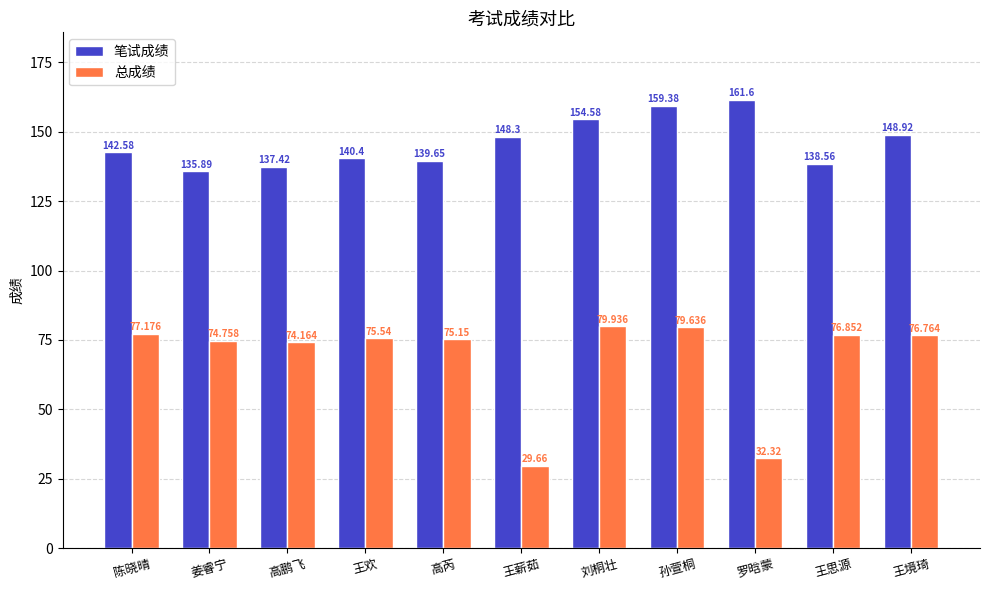

Reading left to right, list all the values displayed in this chart.

笔试成绩: 陈晓晴=142.6	姜睿宁=135.9	高鹏飞=137.4	王欢=140.4	高芮=139.7	王薪茹=148.3	刘桐壮=154.6	孙萱桐=159.4	罗晗蒙=161.6	王思源=138.6	王境琦=148.9
总成绩: 陈晓晴=77.2	姜睿宁=74.8	高鹏飞=74.2	王欢=75.5	高芮=75.2	王薪茹=29.7	刘桐壮=79.9	孙萱桐=79.6	罗晗蒙=32.3	王思源=76.9	王境琦=76.8